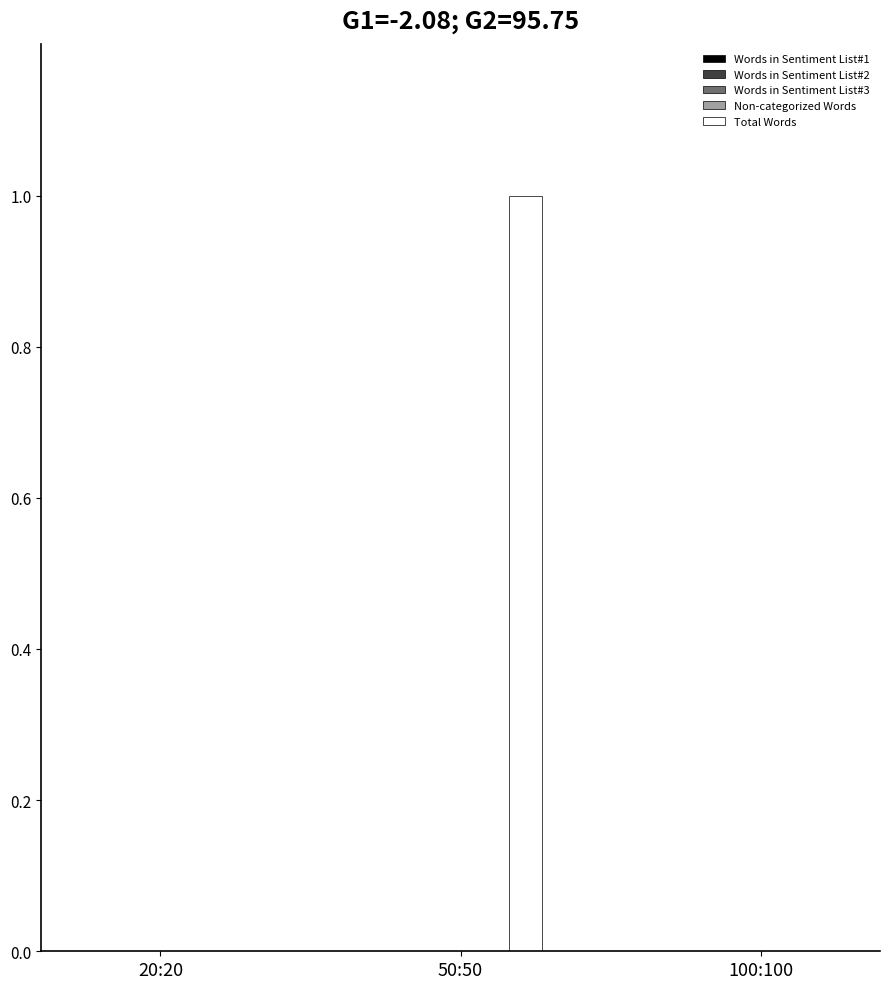

The chart shows a value of 0 at 20:20. True or false?

True